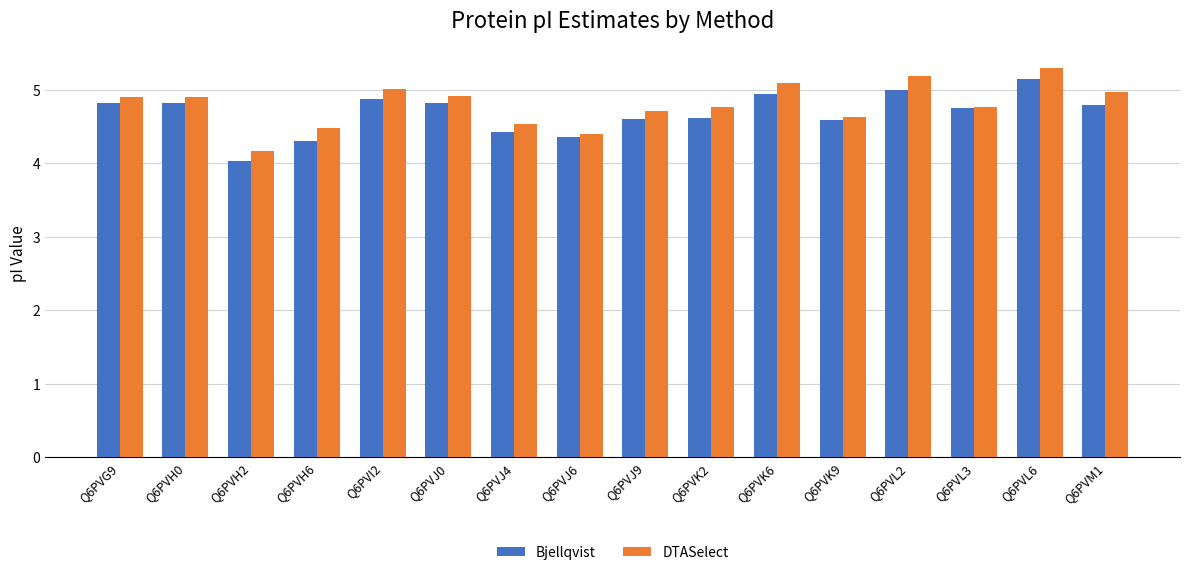

How many bars are there in total?

32